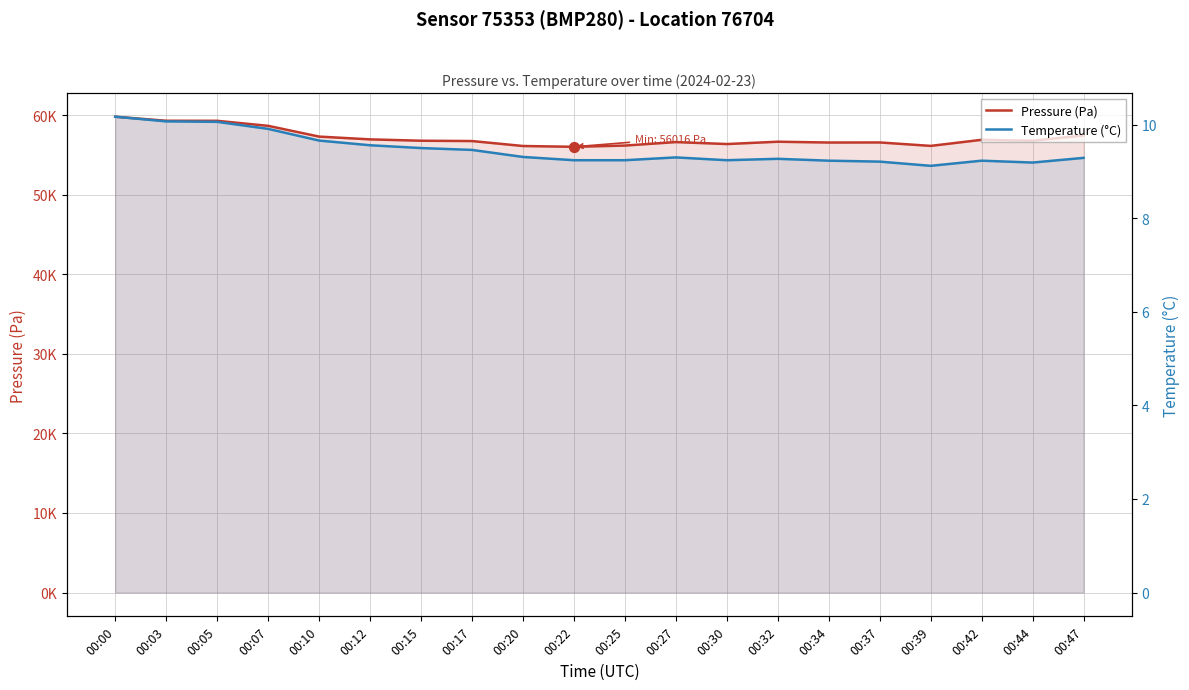

Is the value of Temperature (°C) at 00:12 greater than the value of Pressure (Pa) at 00:42?

No